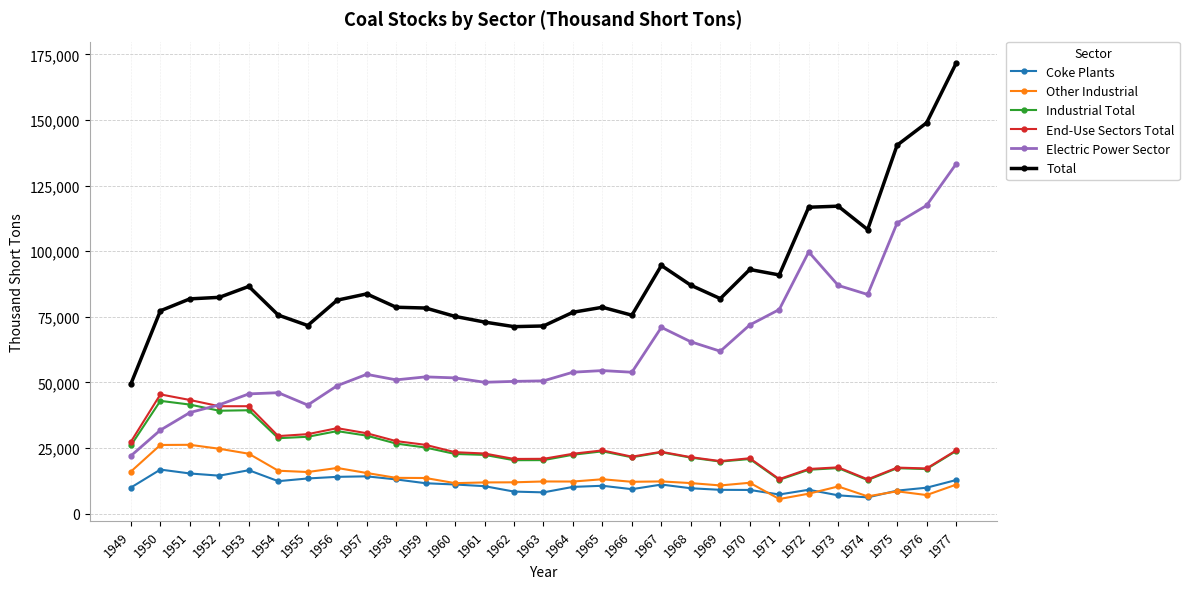

What is the lowest value of the Total series?

49465